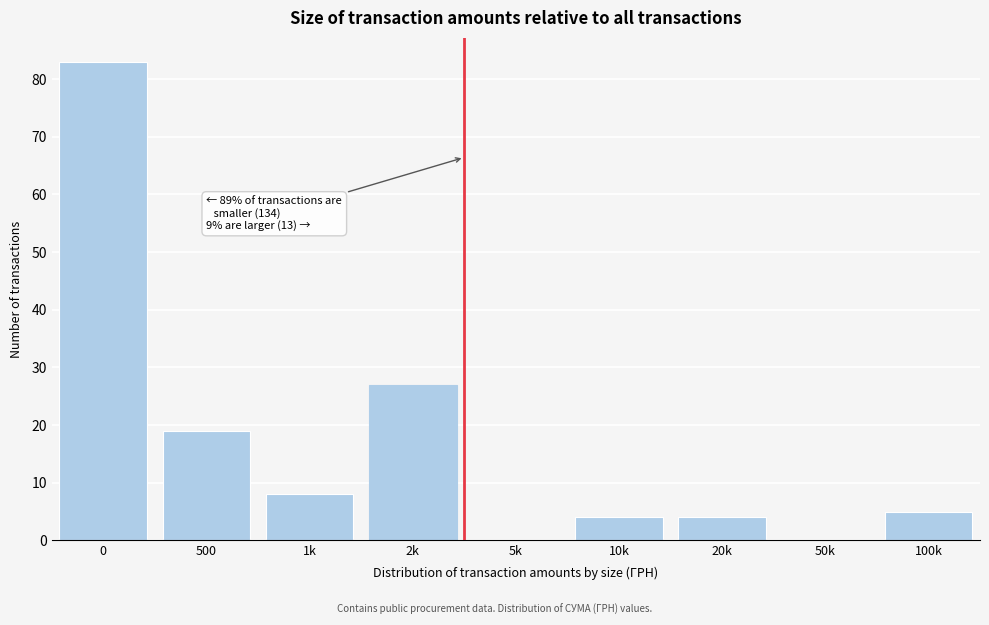

Reading left to right, list all the values displayed in this chart.

0=83	500=19	1k=8	2k=27	5k=0	10k=4	20k=4	50k=0	100k=5